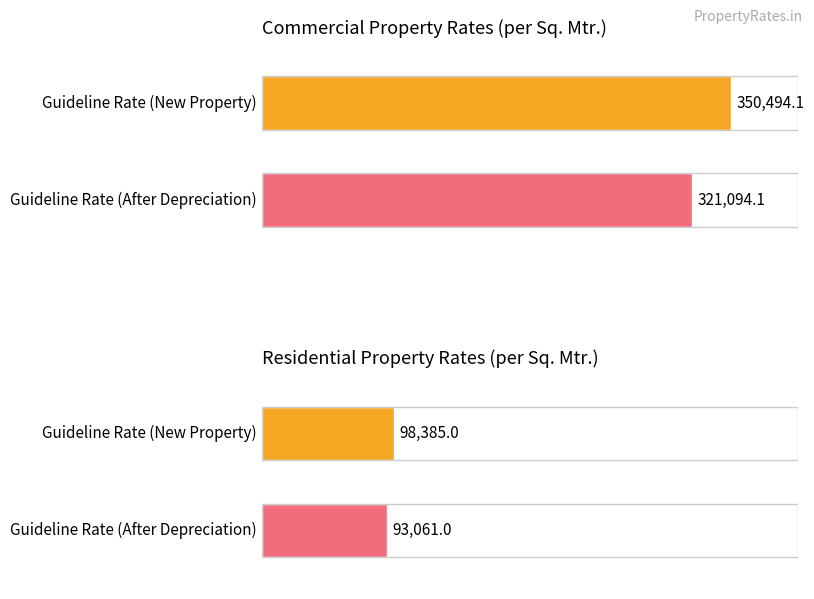

How many bars are there in total?

4